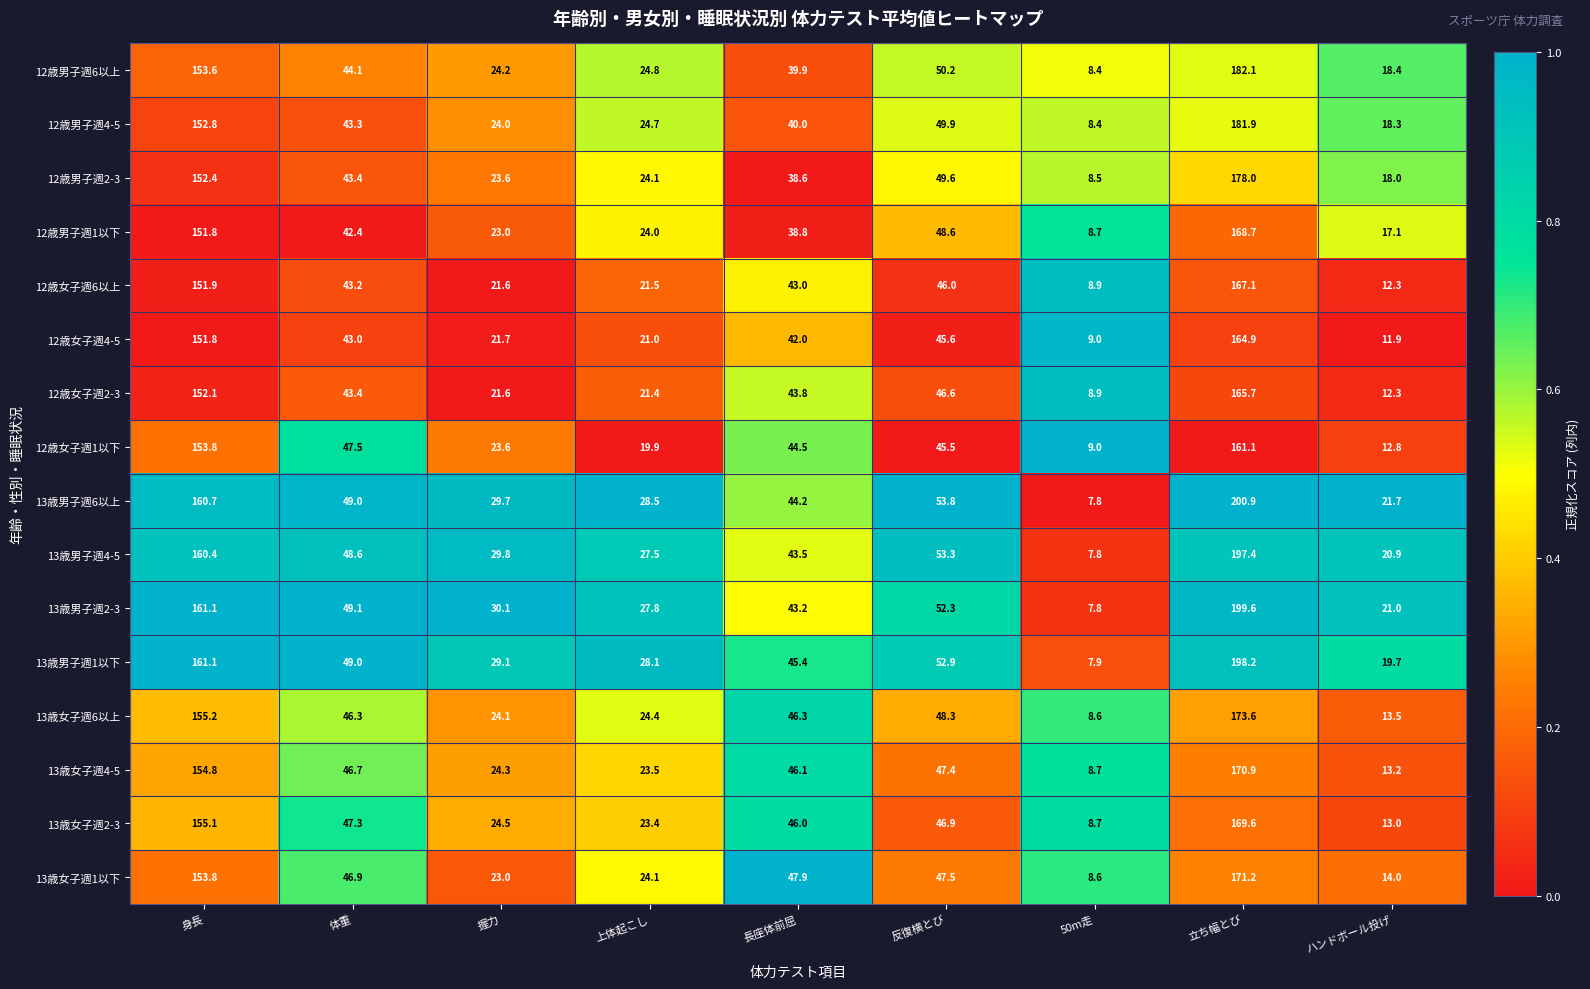

What is the sum of all 13歳女子週6以上 values?

540.3